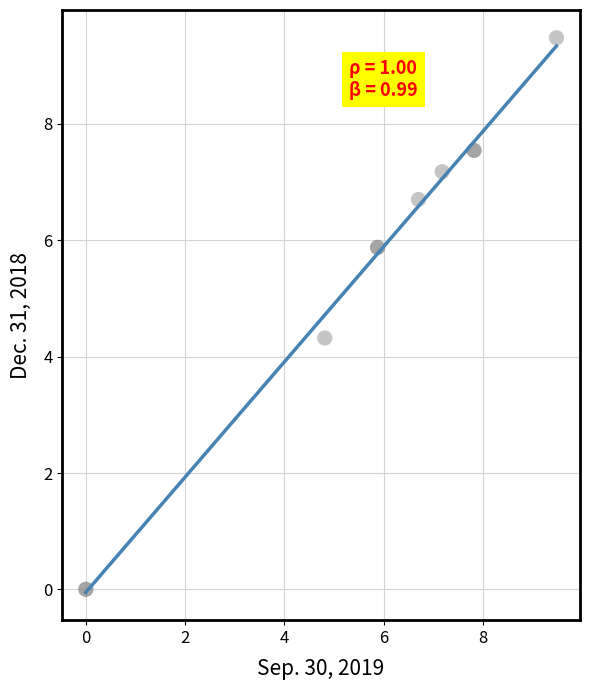

What Y value in the scatter plot is closest to 4?

4.3